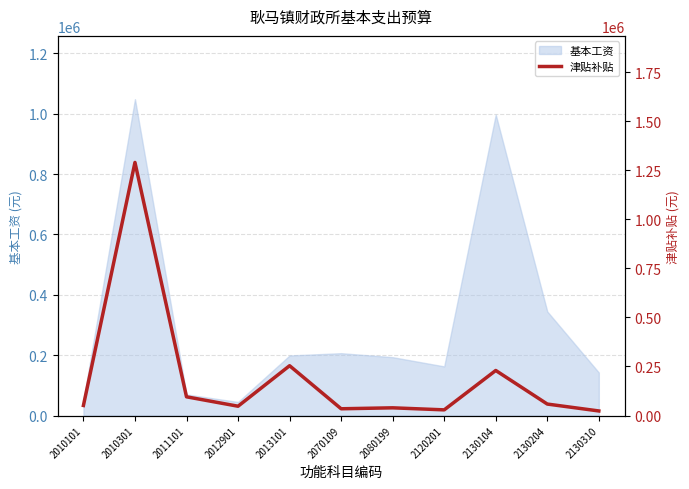

What is the difference between the second highest and minimum values?

230604